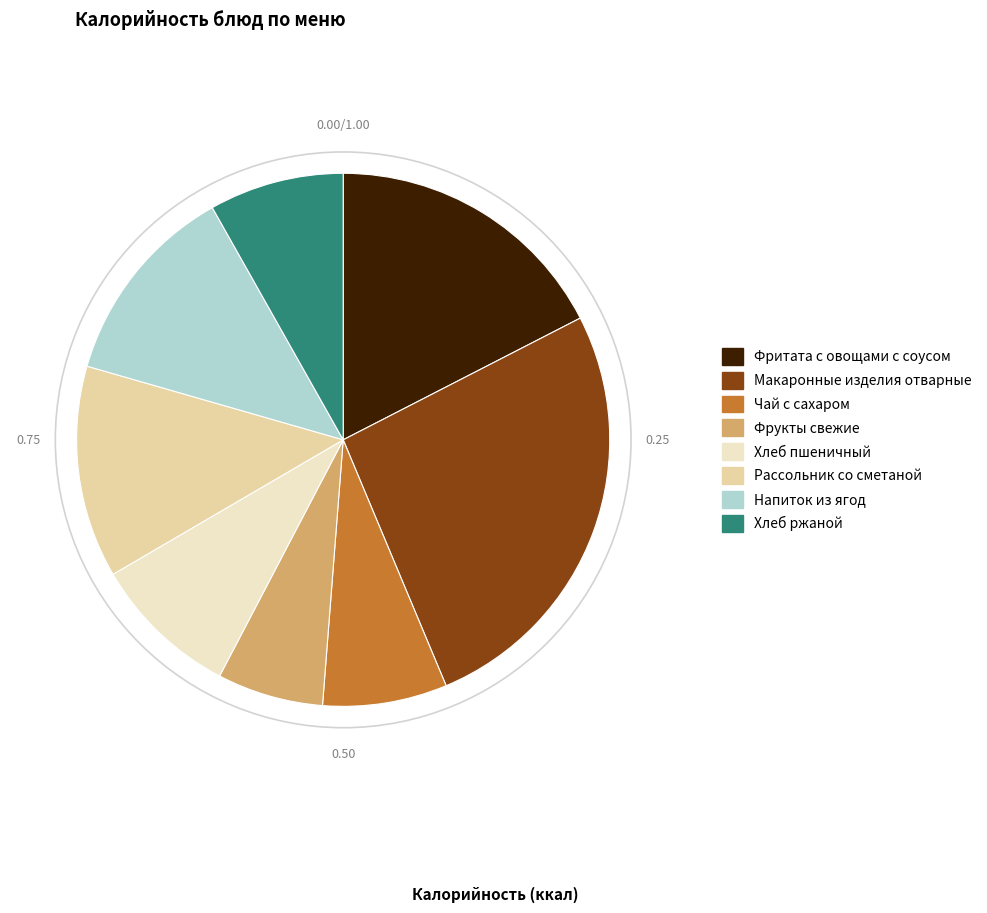

Do Макаронные изделия отварные and Рассольник со сметаной together represent more than half of the pie?

No